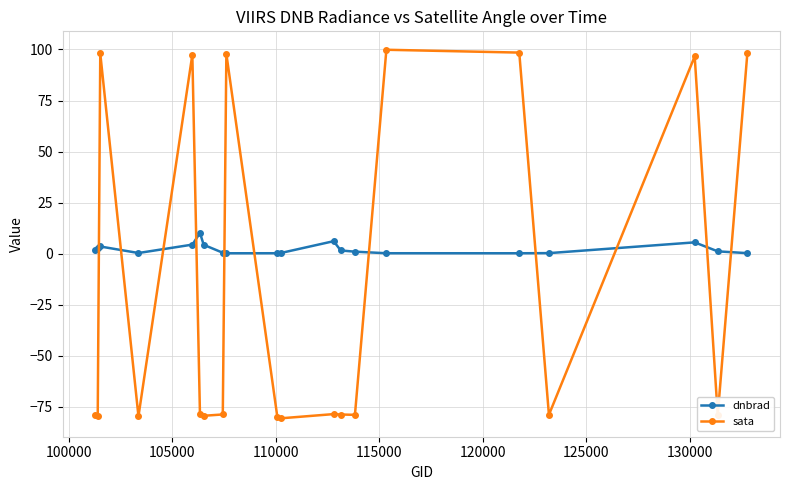

What is the maximum value shown in the chart?

99.9